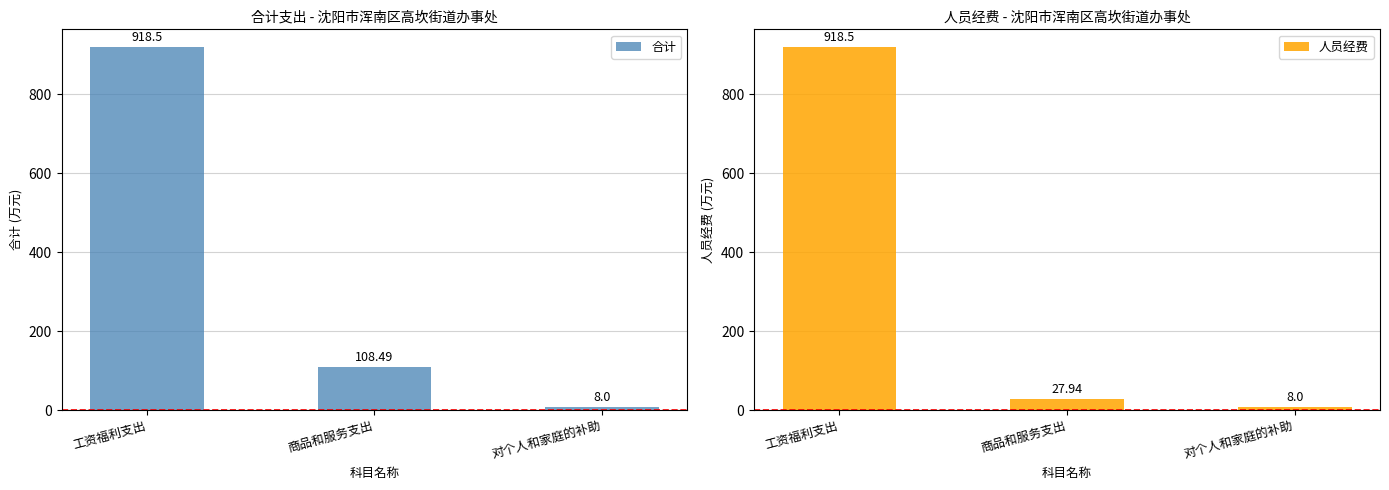

Where does the 人员经费 series first go above 27?

工资福利支出